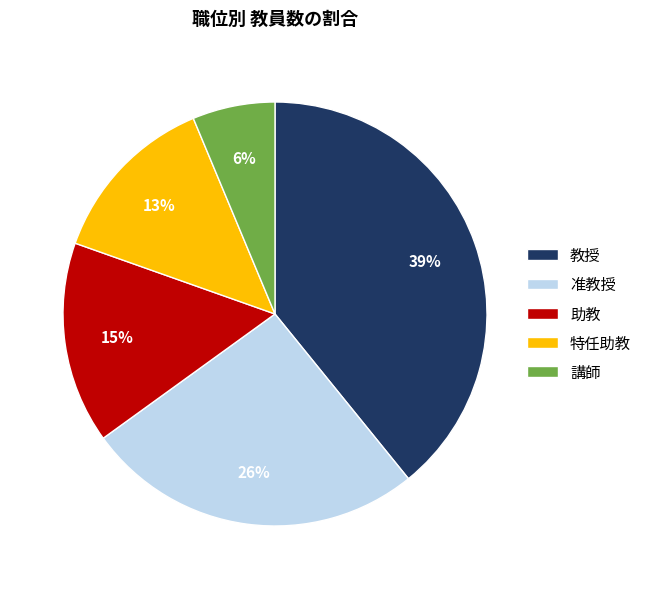

Rank the categories by value from lowest to highest.

講師, 特任助教, 助教, 准教授, 教授